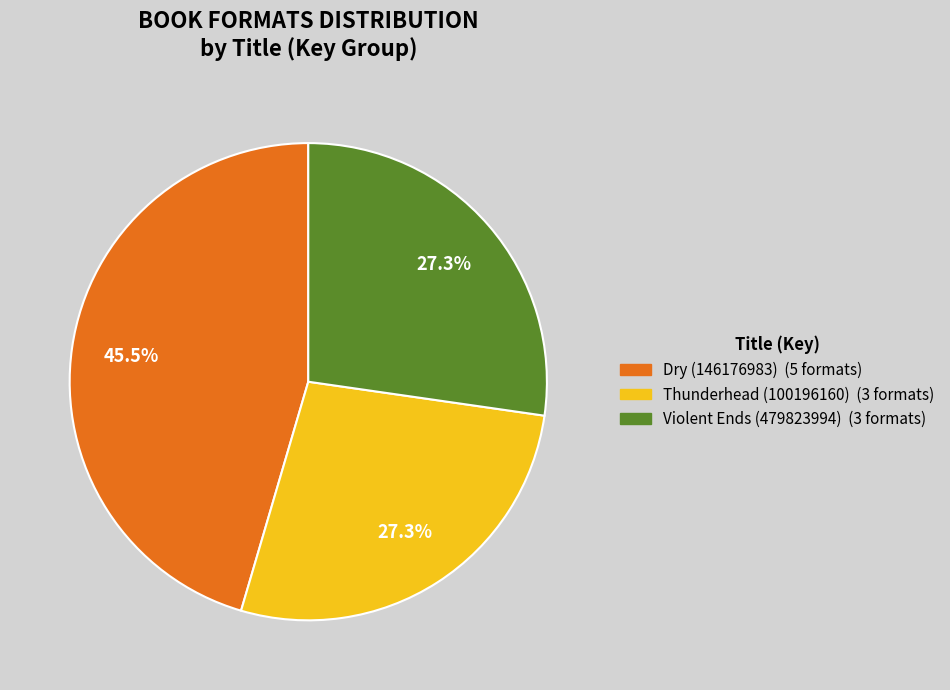

How many segments does this pie chart have?

3